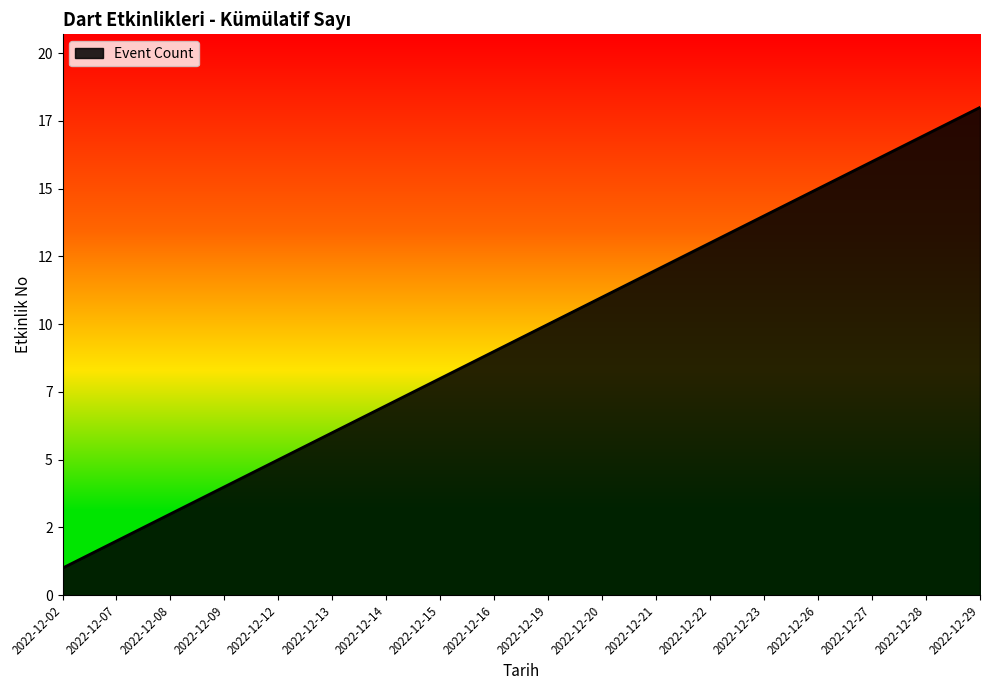

List the labels in order of value, largest first.

2022-12-29, 2022-12-28, 2022-12-27, 2022-12-26, 2022-12-23, 2022-12-22, 2022-12-21, 2022-12-20, 2022-12-19, 2022-12-16, 2022-12-15, 2022-12-14, 2022-12-13, 2022-12-12, 2022-12-09, 2022-12-08, 2022-12-07, 2022-12-02